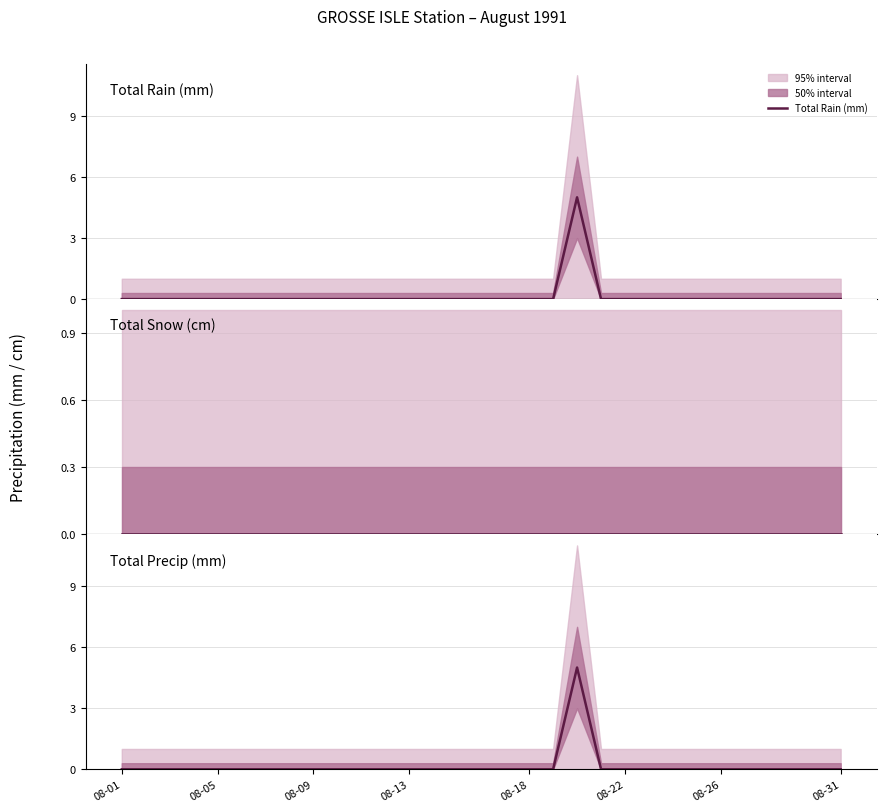

Is it true that Total Snow (cm) equals 0 at 28?

True